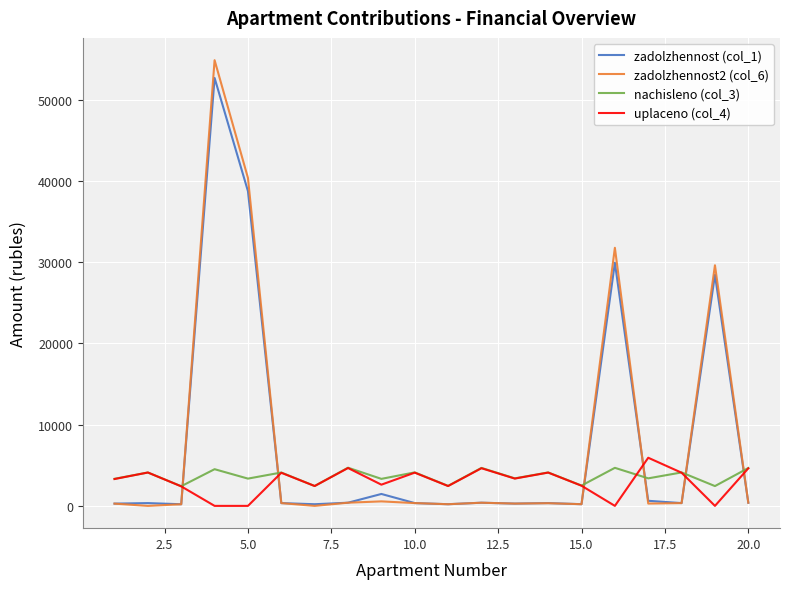

True or false: uplaceno (col_4) and zadolzhennost2 (col_6) intersect in this chart.

True